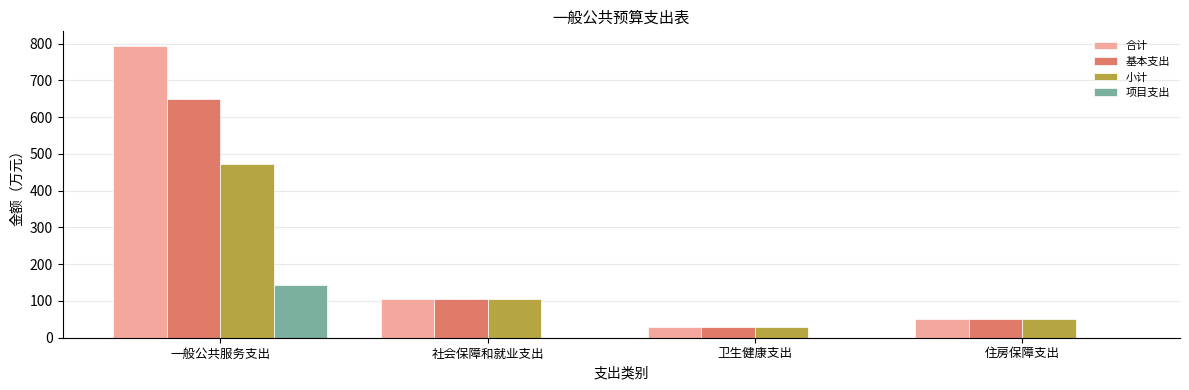

Which series has the largest total across all categories?

合计